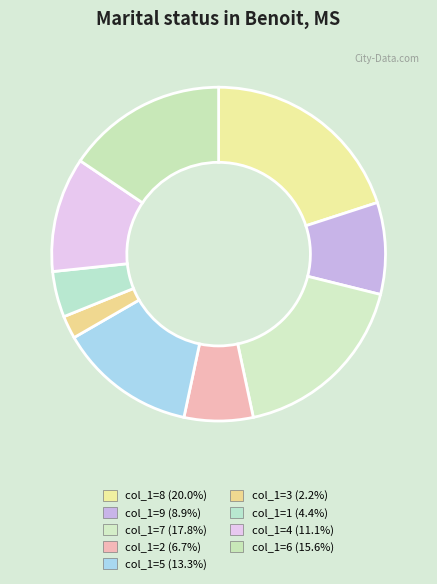

Count the number of slices in the pie.

9